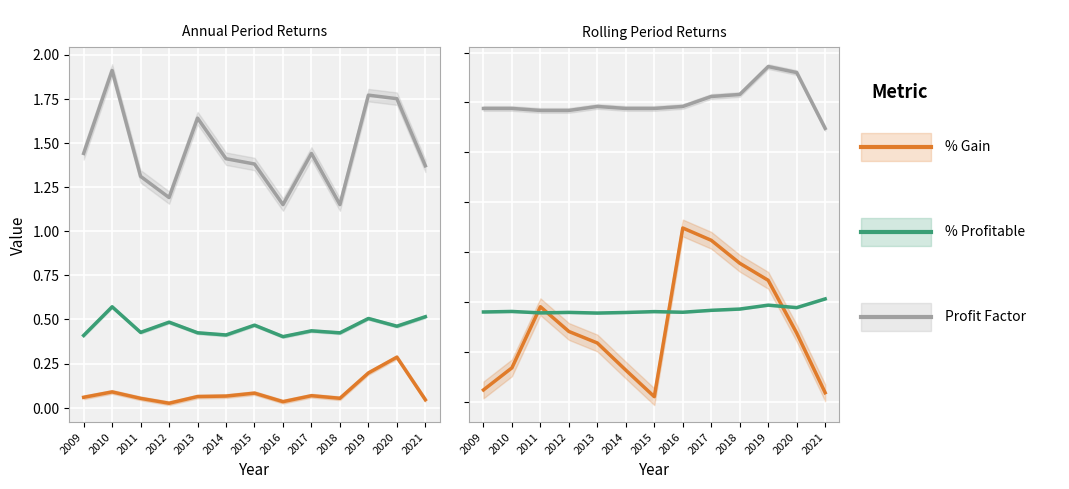

The Profit Factor series shows 0.8 at 2019. True or false?

False